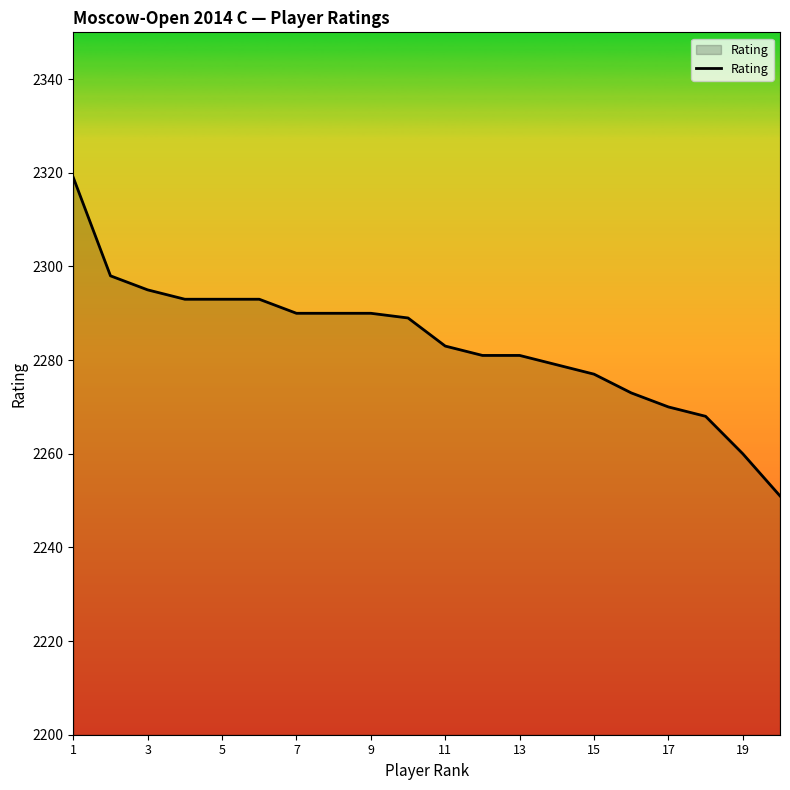

What is the smallest value displayed?

2251